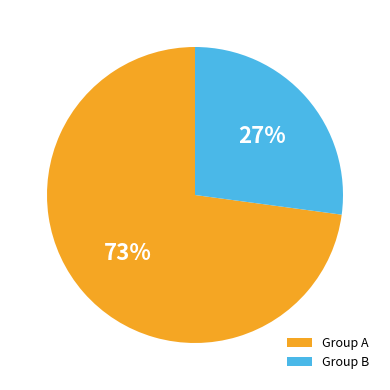

Is the sum of Group A and Group B greater than half?

Yes